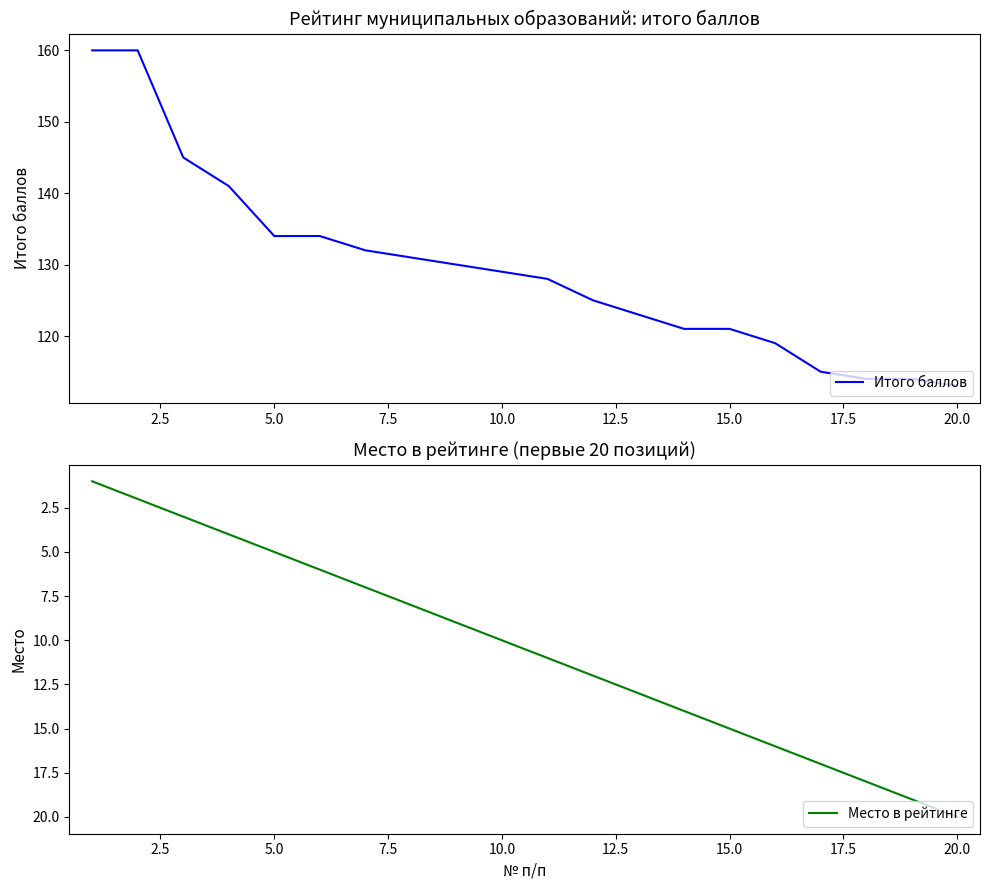

What is the difference between the maximum and minimum values in the Итого баллов series?

47